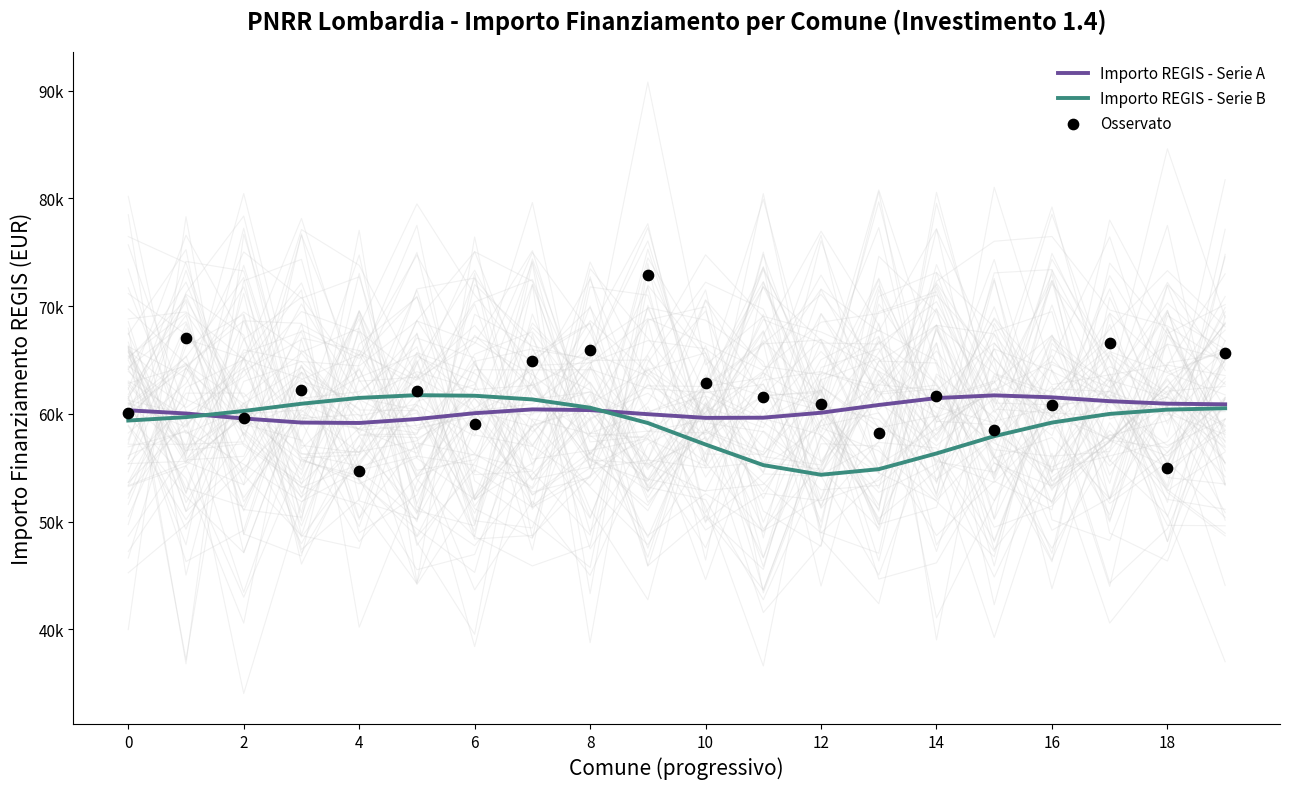

What is the total value across all series at 13?

173880.1